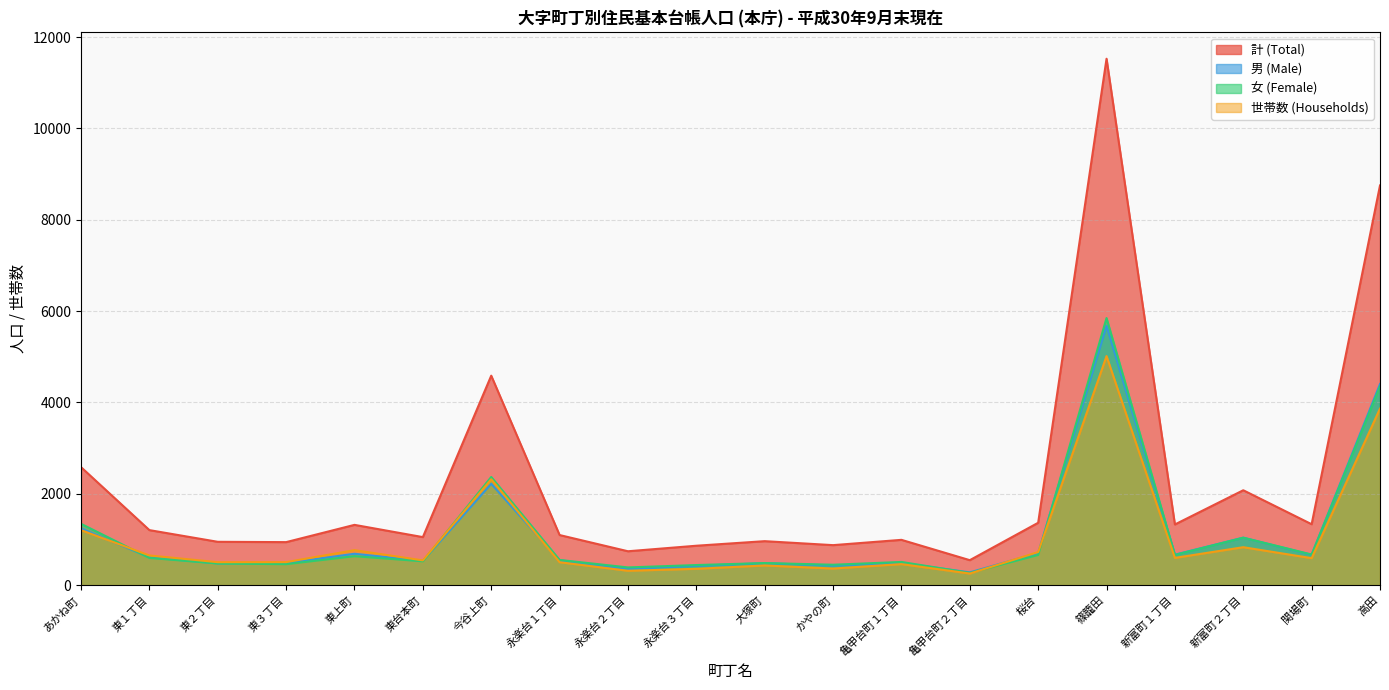

What is the maximum value for 女 (Female)?

5848